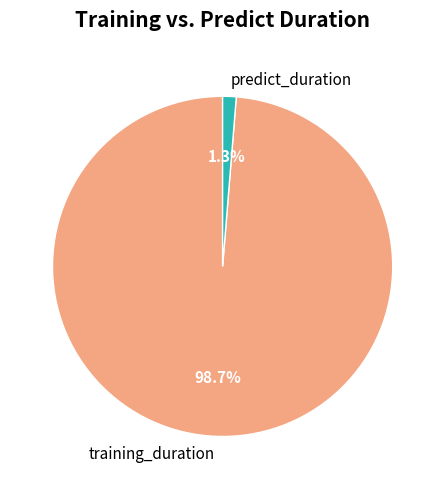

Does predict_duration account for over 50% of the chart?

No